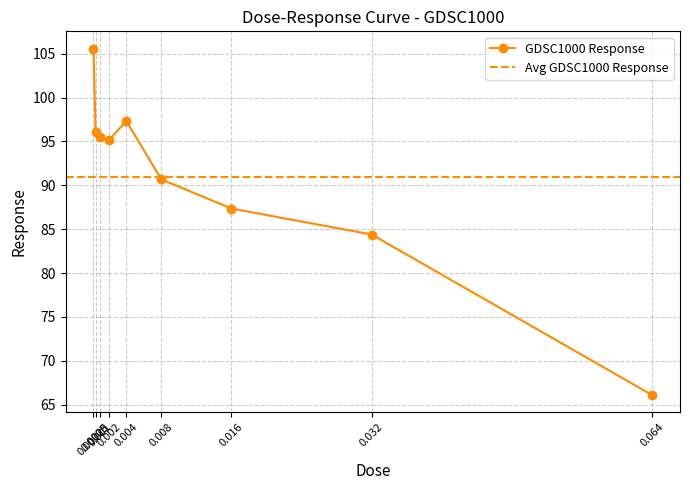

True or false: the data has more than 0 interior local peaks.

True